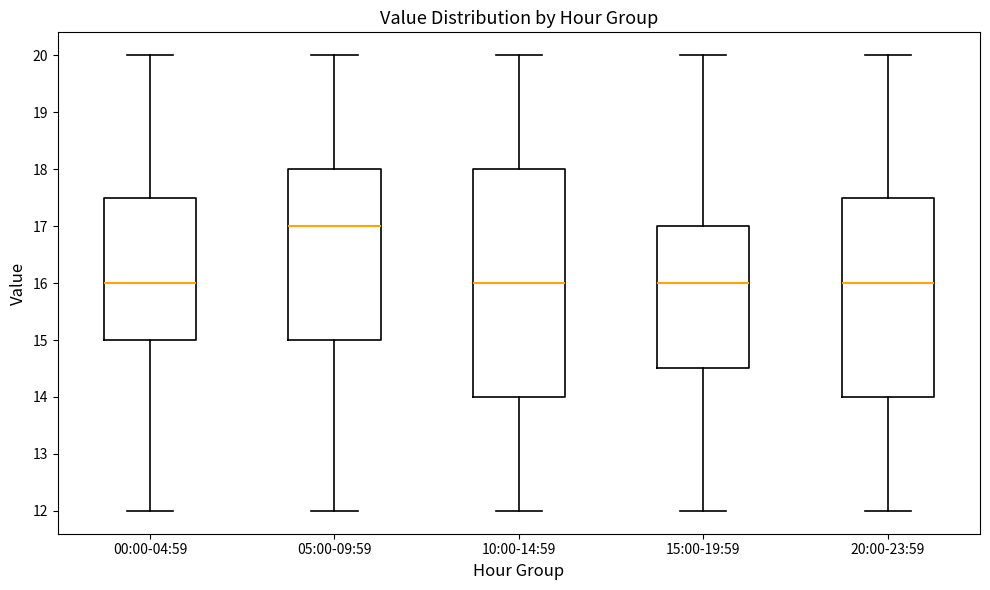

Where does the upper whisker of the box for 15:00-19:59 end on the y-axis? The values are not printed on the chart, so give them approximately, as read against the axis.

20.0